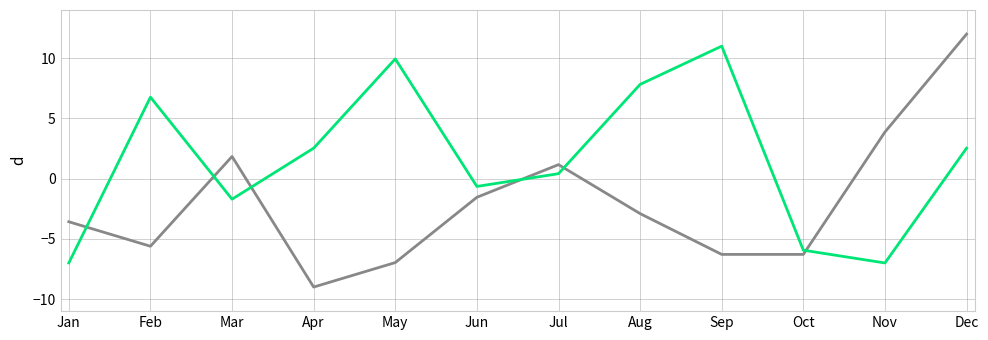

What is the spread (max minus min) of values at Apr?

11.5